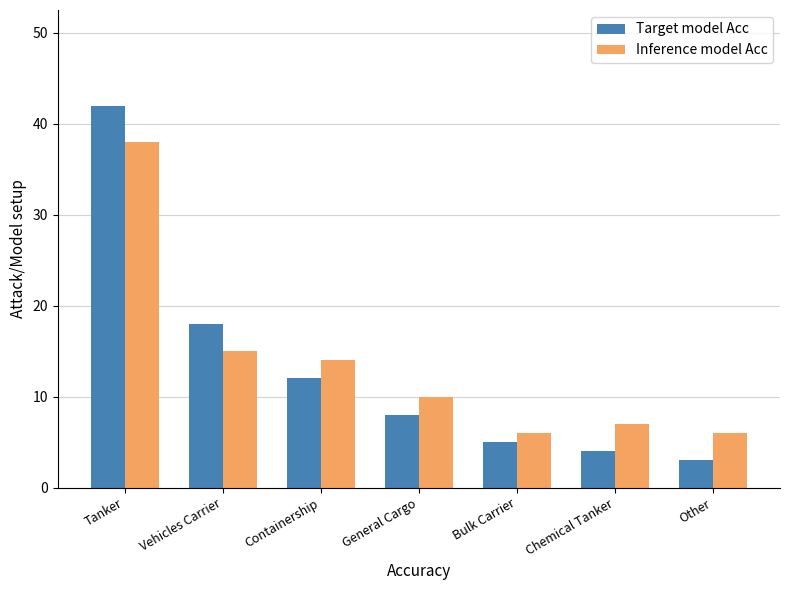

At which label does Inference model Acc first exceed 10?

Tanker